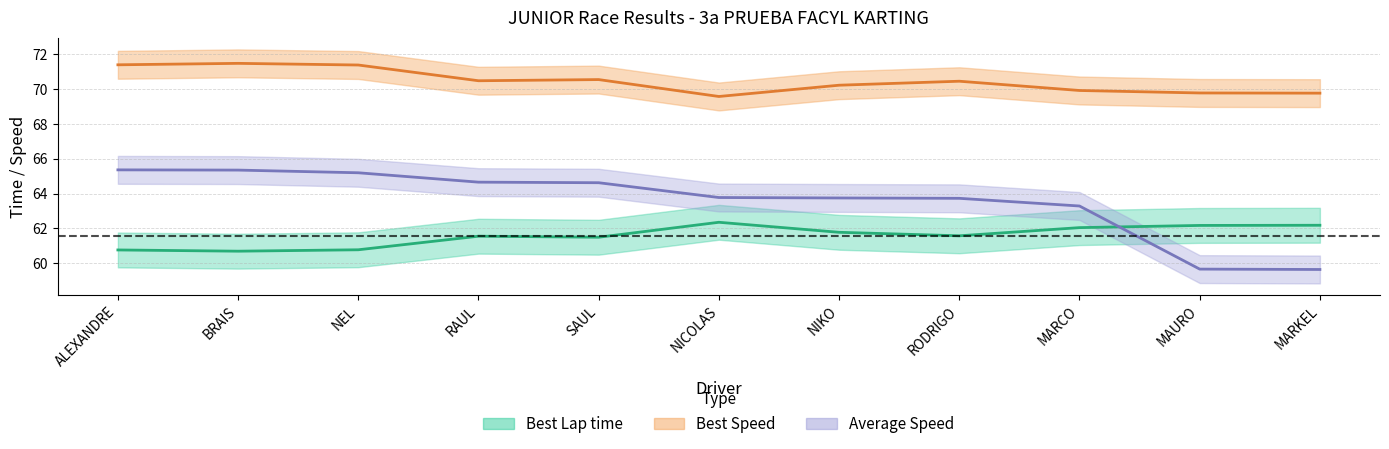

What is the value of the Best Speed point at the 7th from the left?

70.2